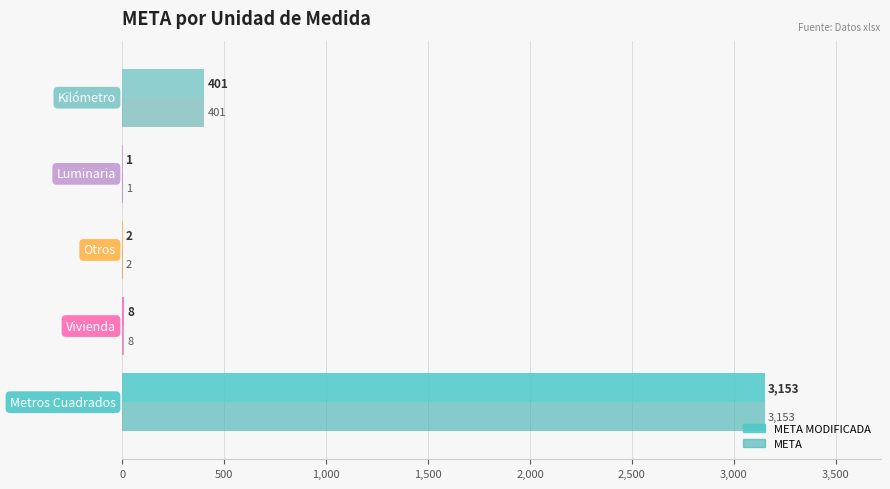

What is the sum of all META MODIFICADA values?

3565